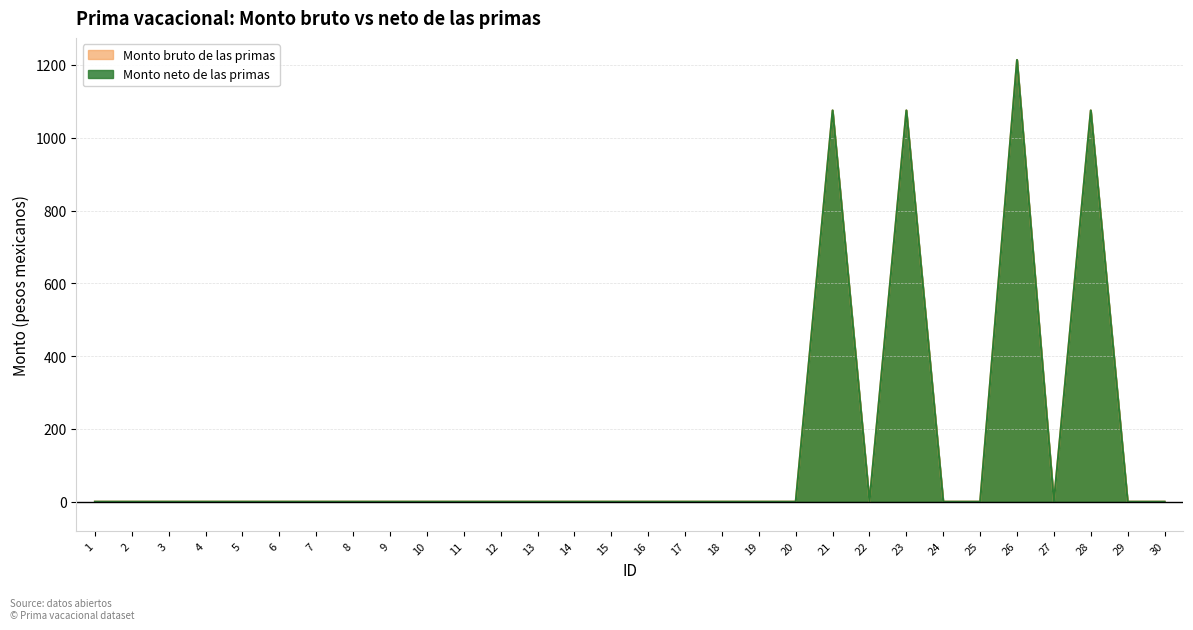

What is the difference between the second highest and minimum values in the Monto bruto de las primas series?

1075.0